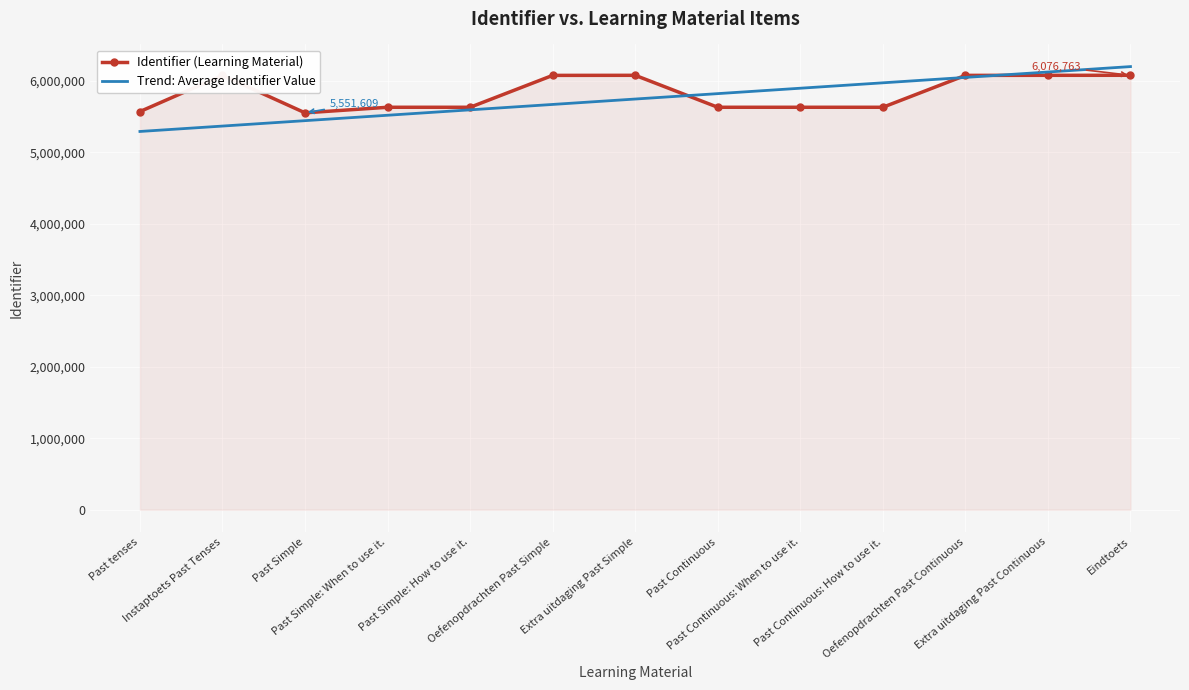

What is the smallest value displayed?

5290842.6